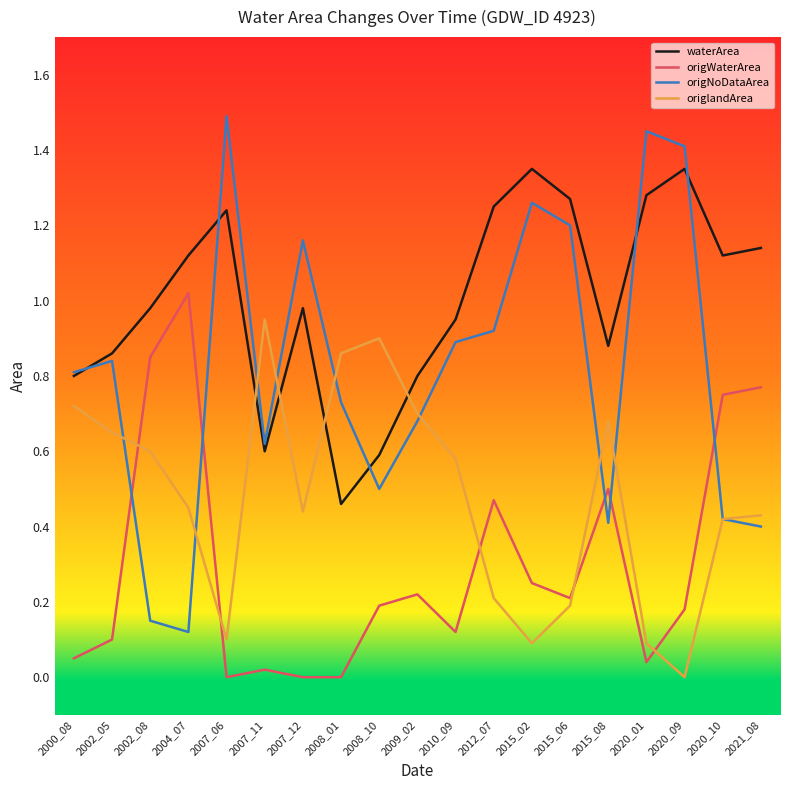

Which series has the largest range (max minus min)?

origNoDataArea